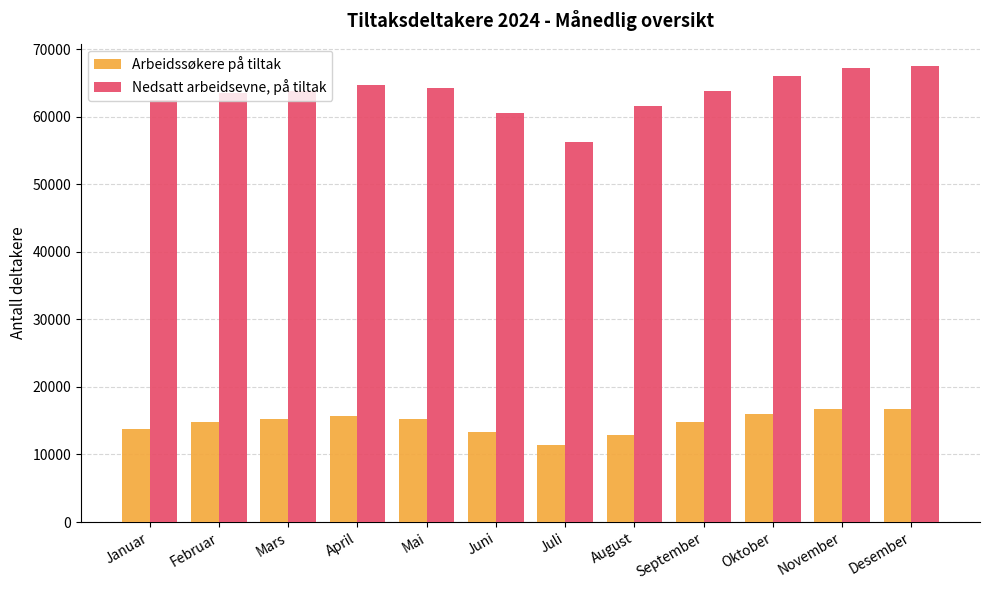

What is the value of the Arbeidssøkere på tiltak bar at the 3rd from the left?

15292